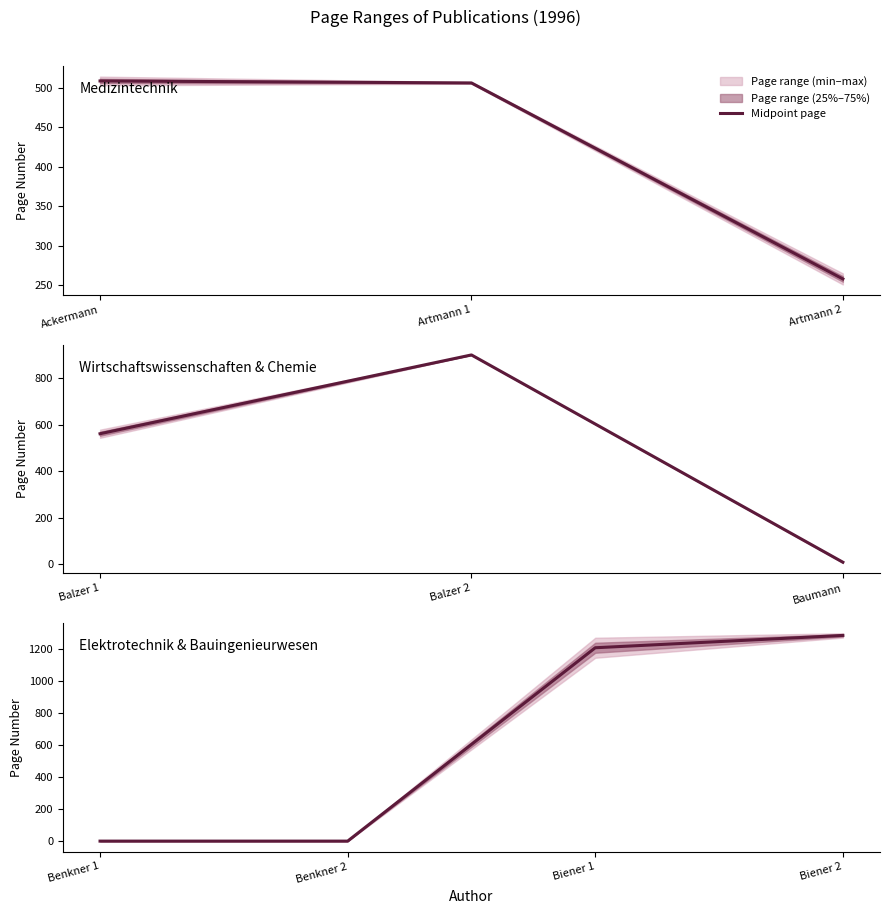

How many lines are shown in the chart?

1